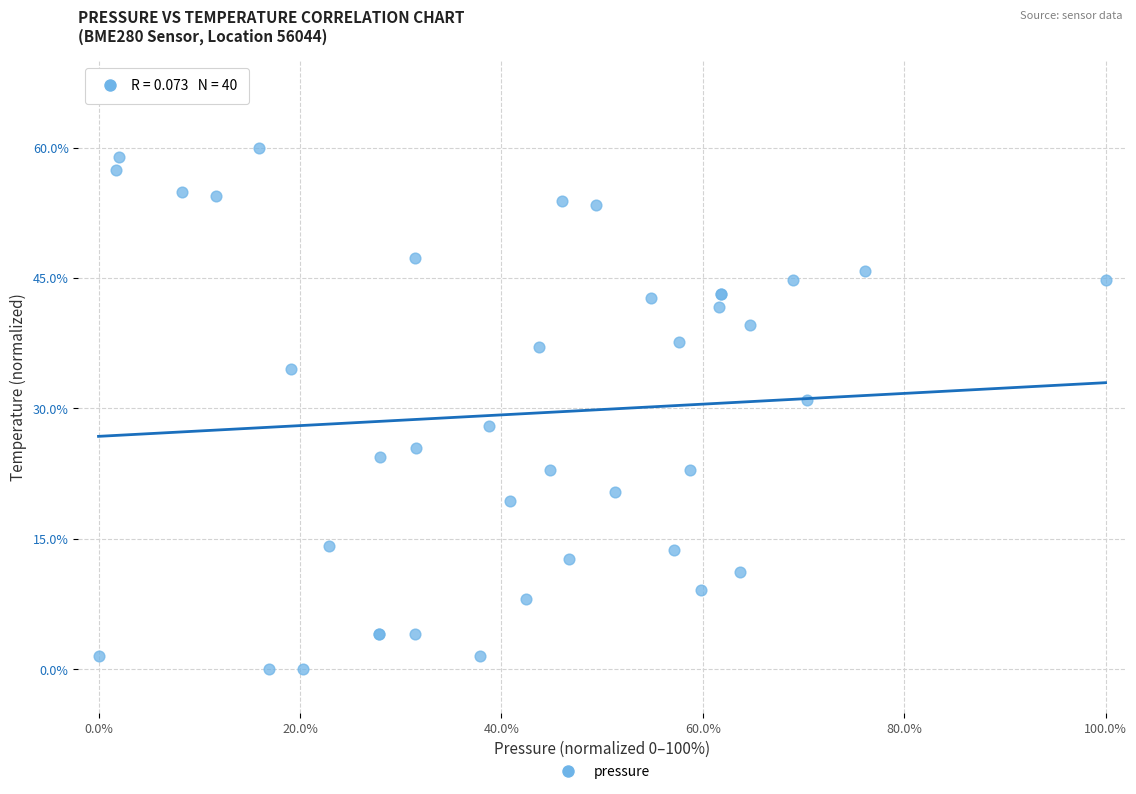

What Y value in the scatter plot is closest to 30?

31.0